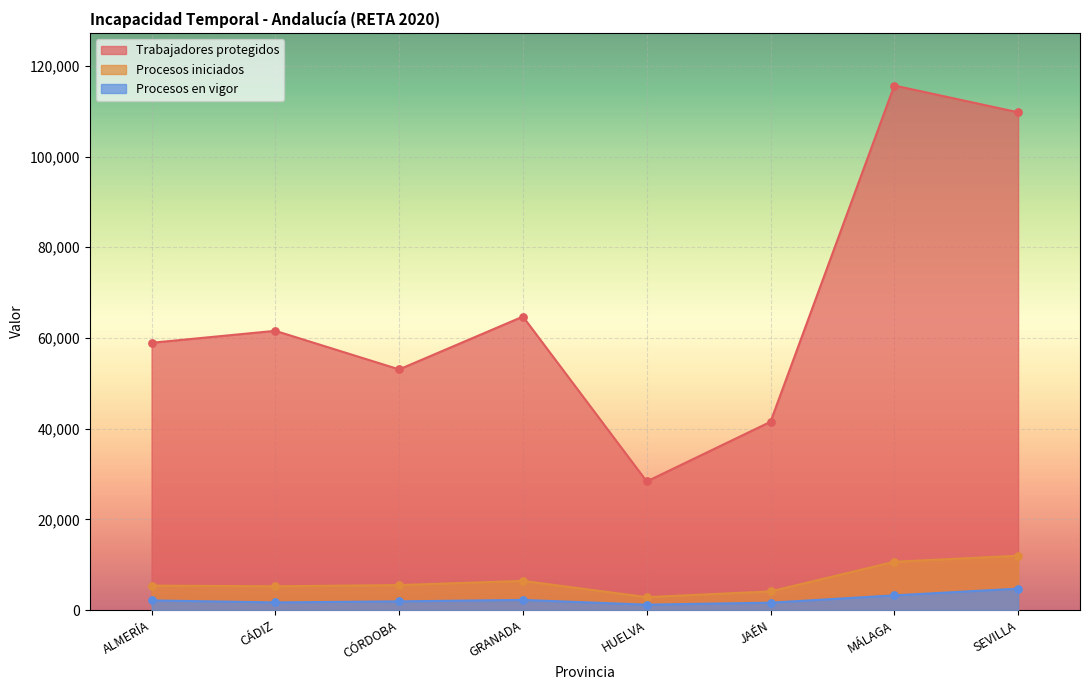

Is the value of Trabajadores protegidos at JAÉN greater than the value of Procesos iniciados at SEVILLA?

Yes